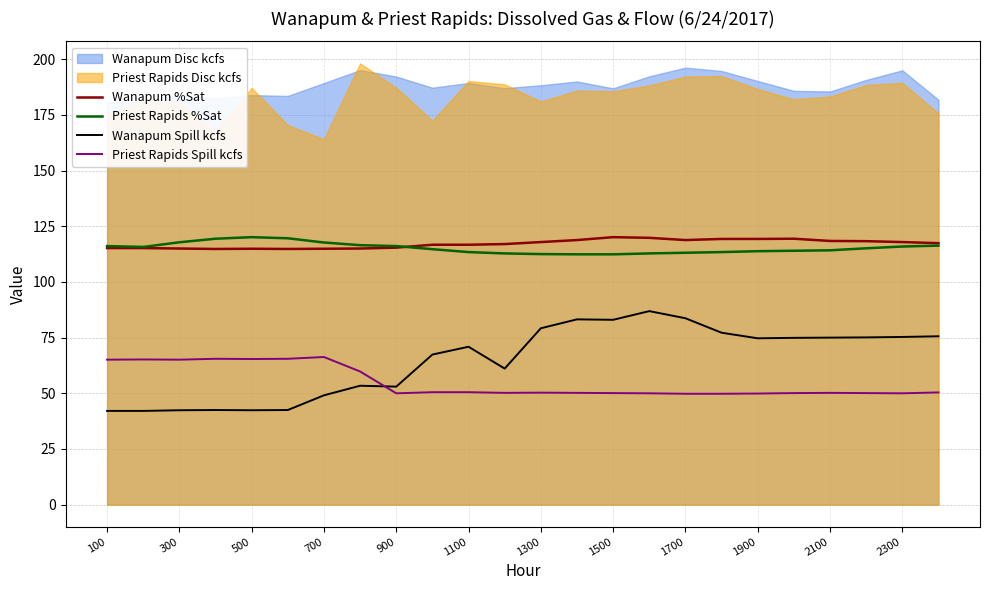

What is the highest value of the Priest Rapids %Sat series?

120.1